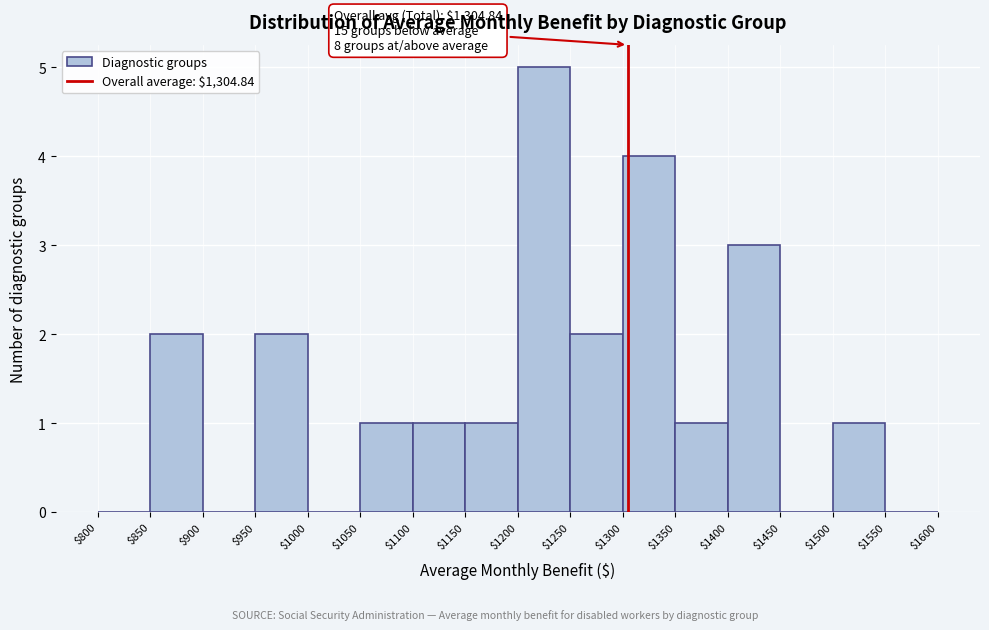

Over which range of the x-axis is the bar tallest?

$1200 to $1250